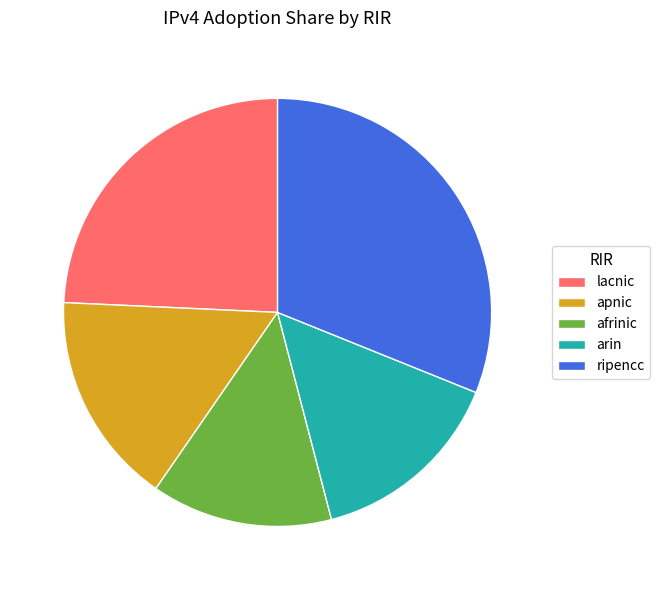

Does lacnic account for over 50% of the chart?

No